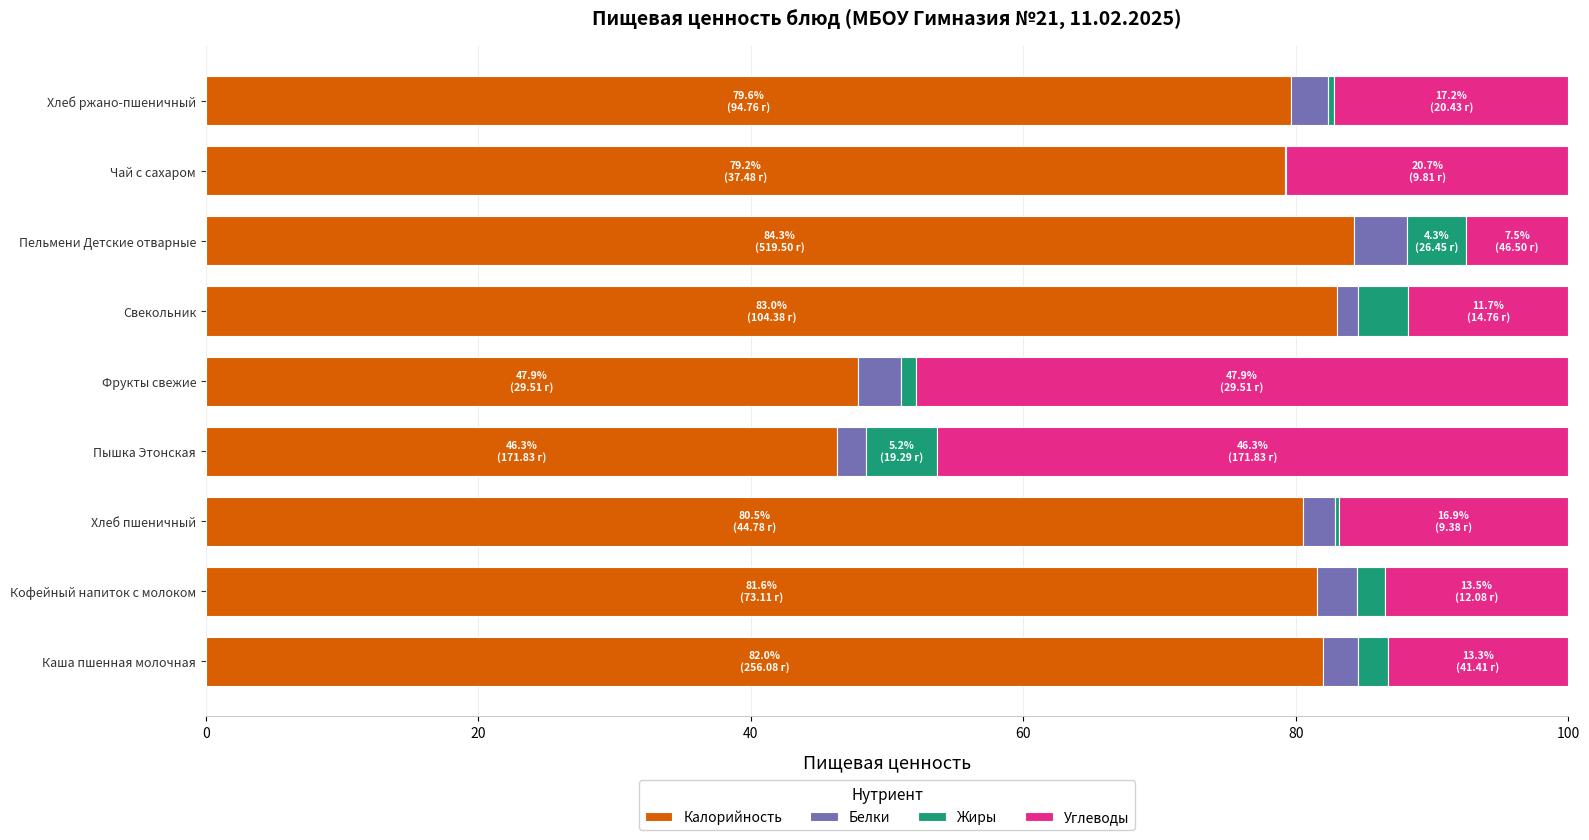

True or false: Калорийность has a value of 84.3 at Пельмени Детские отварные.

True